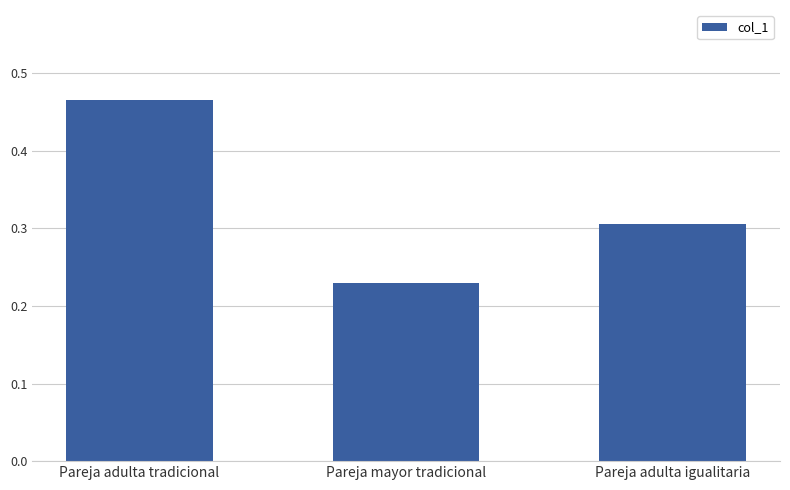

Which has a higher value, Pareja adulta tradicional or Pareja adulta igualitaria?

Pareja adulta tradicional